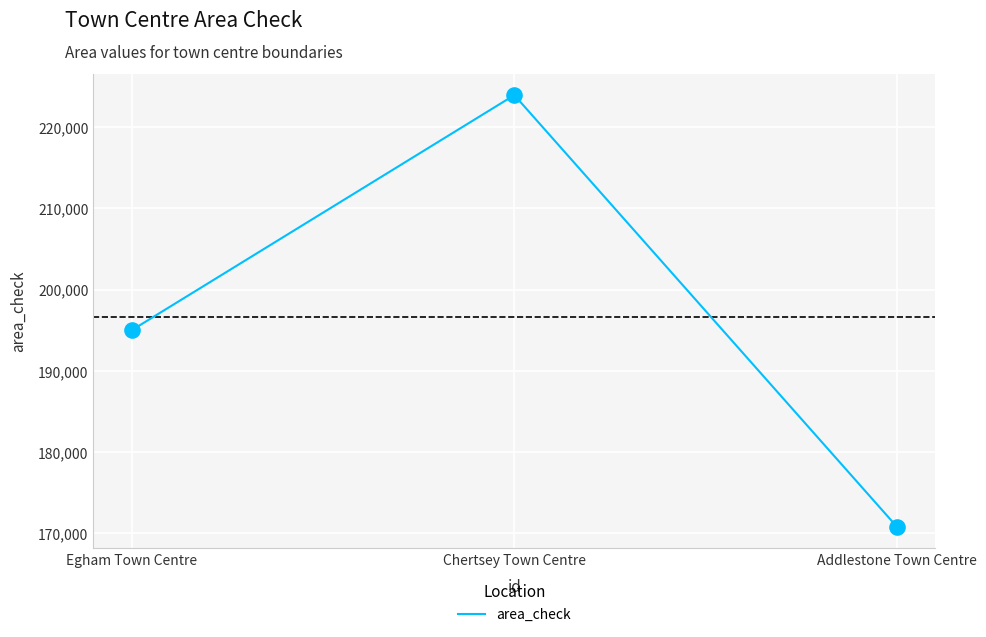

What is the change in value from Egham Town Centre to Addlestone Town Centre?

-24200